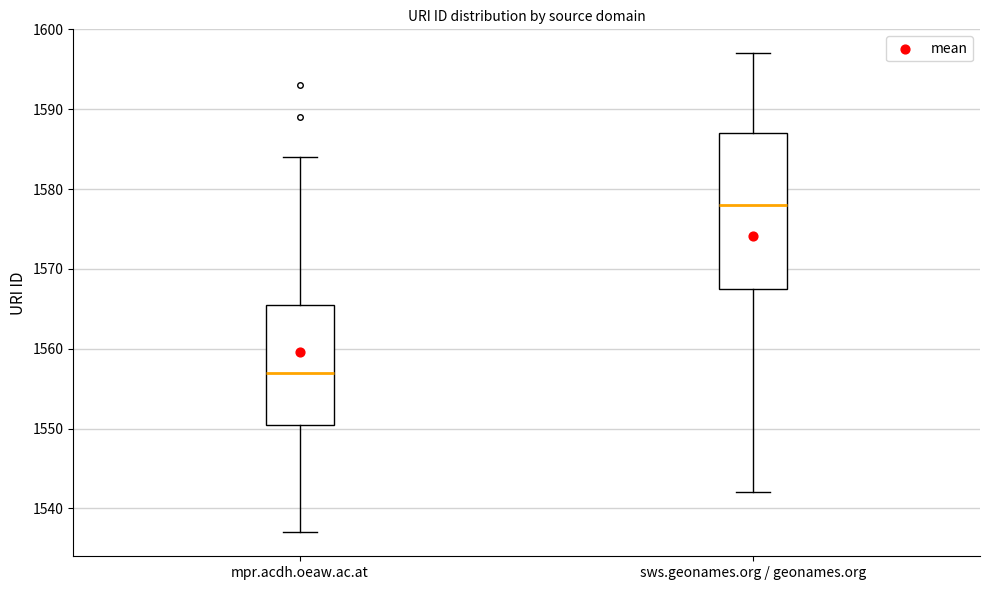

Reading left to right, transcribe this box plot: for each box, give where its median line is, the range the box spans, and where its two whiskers end, as read against the y-axis. The values are not printed on the chart, so give them approximately, as read against the axis.

mpr.acdh.oeaw.ac.at: median 1557, box 1551 to 1566, whiskers 1537 to 1584
sws.geonames.org / geonames.org: median 1578, box 1568 to 1587, whiskers 1542 to 1597